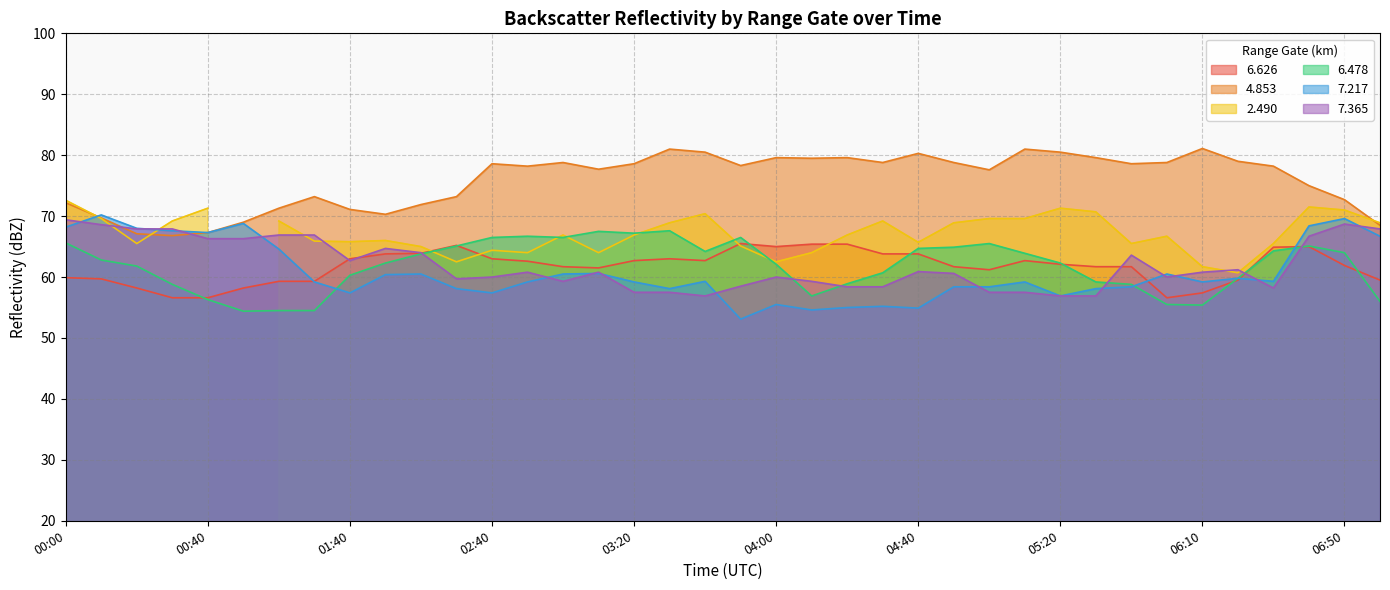

Where does the   6.626 series first go above 62?

01:40